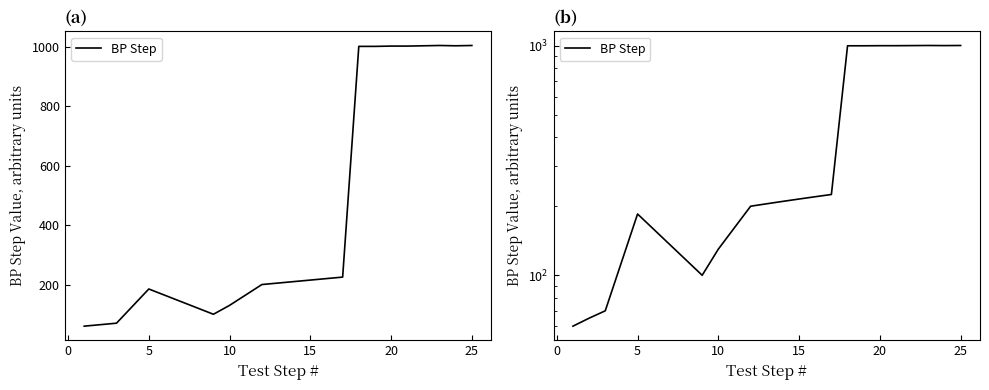

True or false: the data has more than 1 interior local peaks.

True